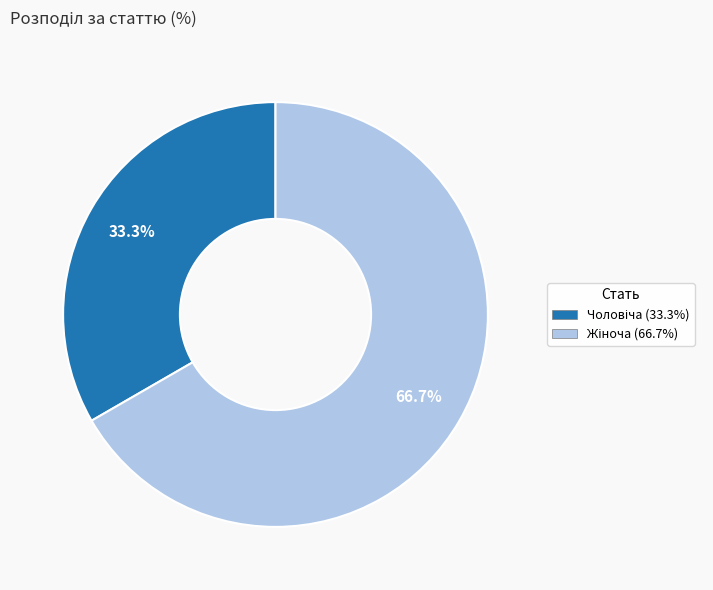

Does any single category account for the majority?

Yes